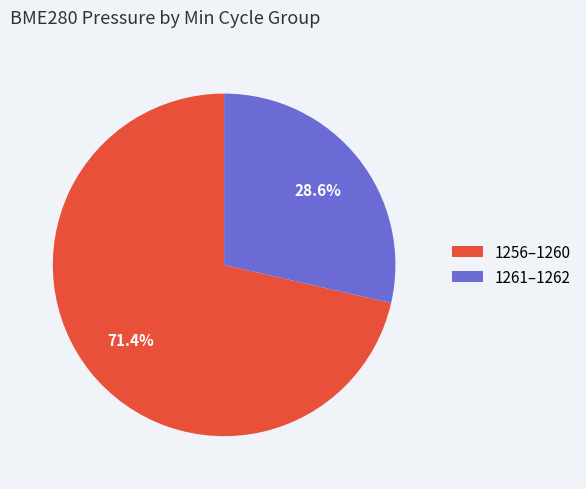

Which category has the smallest portion of the pie?

1261–1262